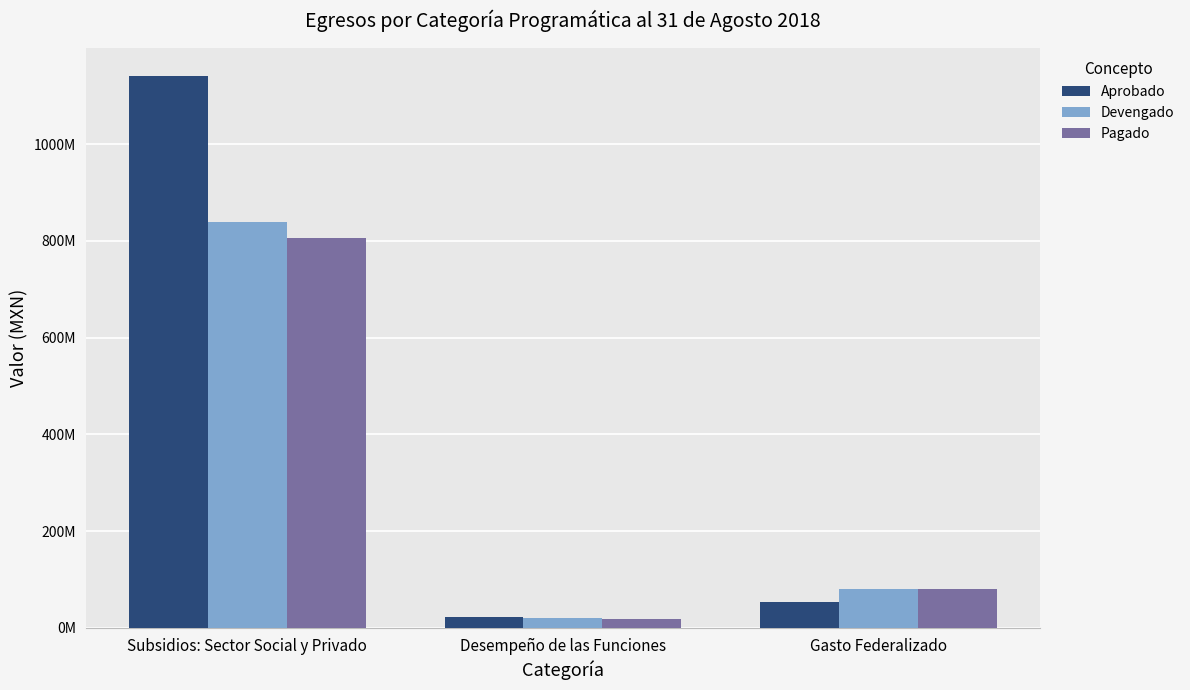

Is it true that Devengado equals 19682805.6 at Gasto Federalizado?

False